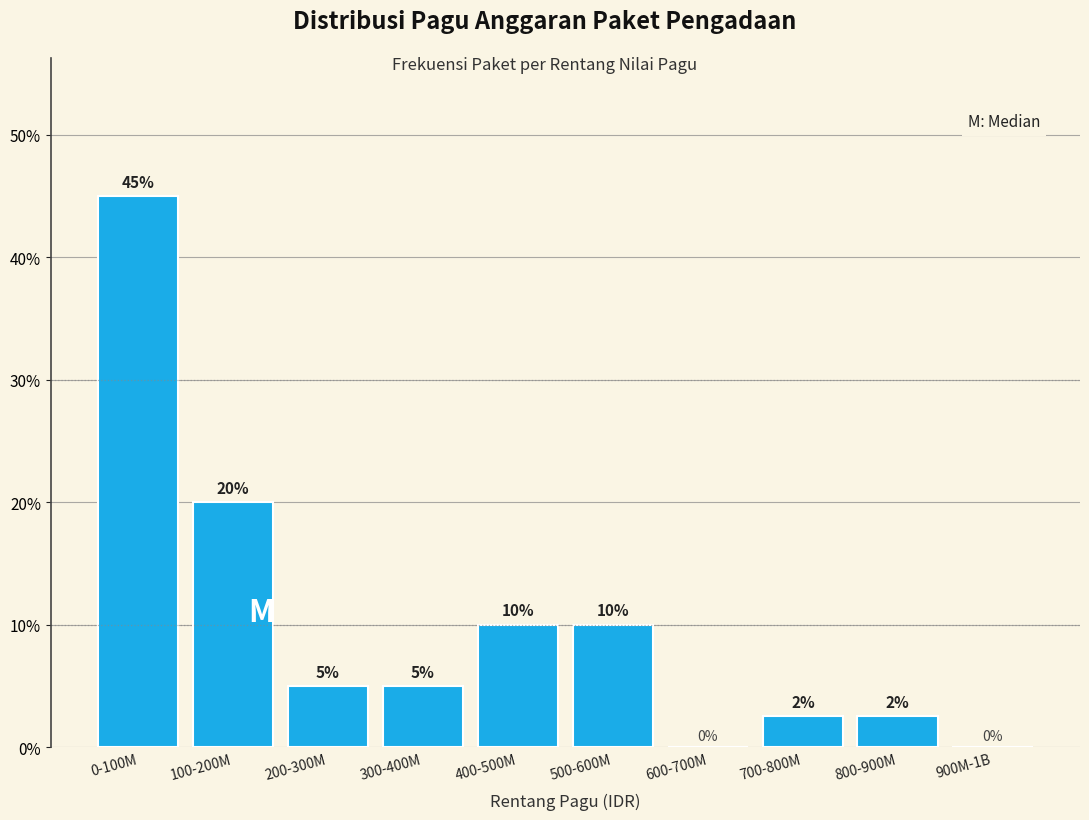

Where is the data nearest to the value 22?

100-200M